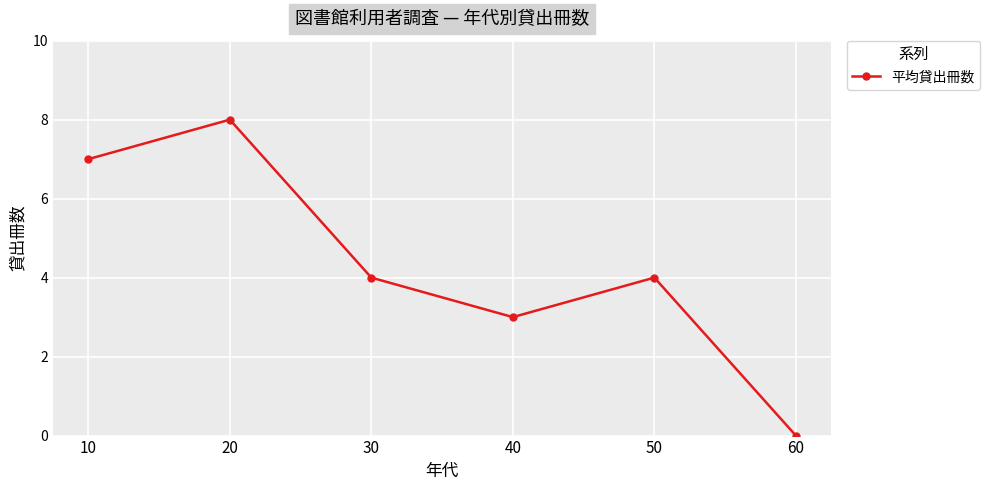

What is the sum of all values?

26